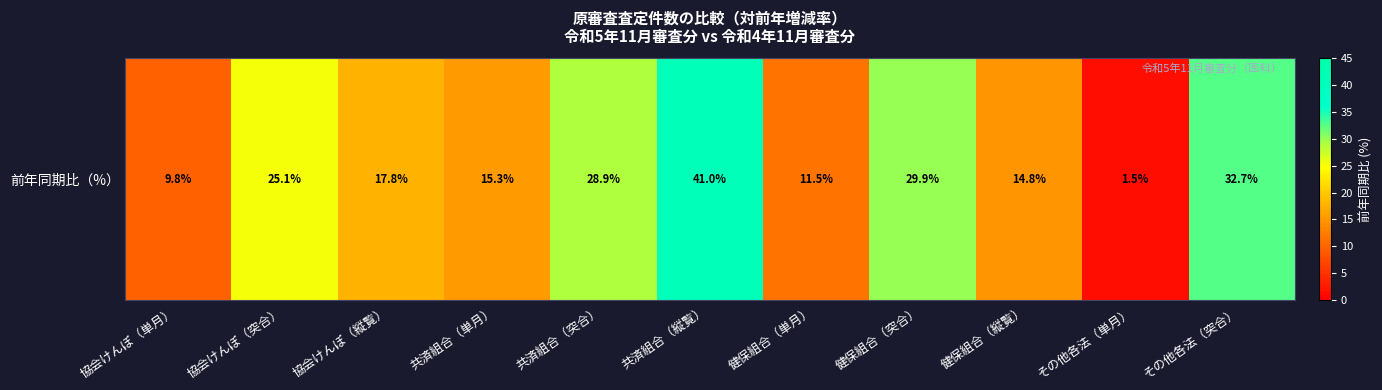

What is the ratio of the value at 共済組合（縦覧） to the value at 協会けんぽ（単月）?

4.2